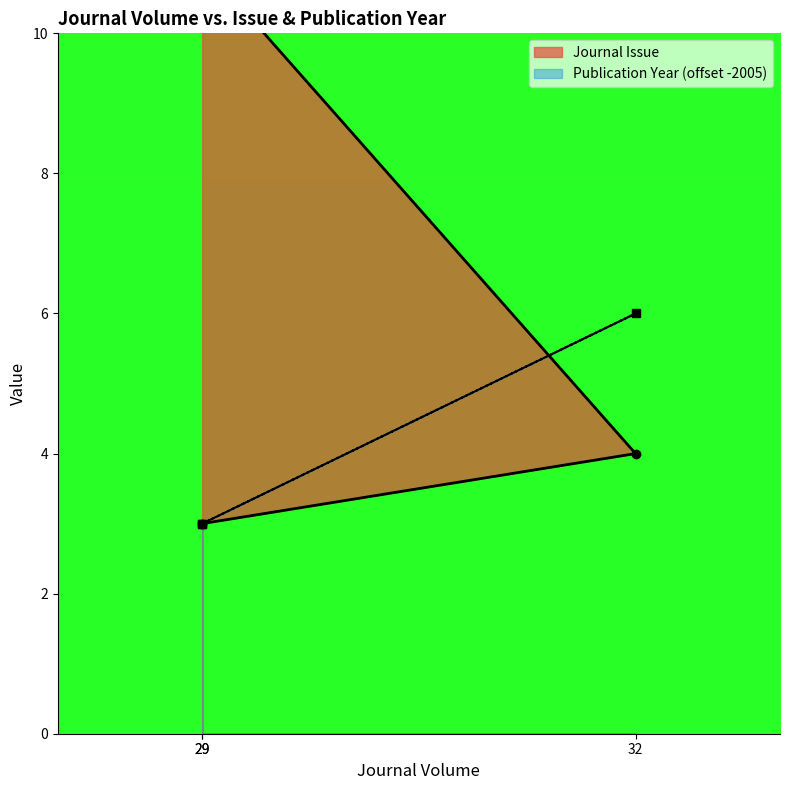

Which has a higher value, 29 or 29?

29